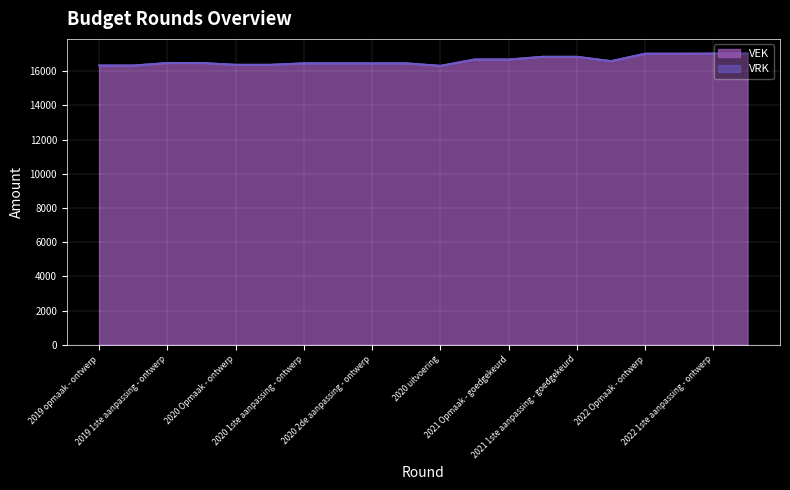

What position from the right is 2021 uitvoering?

5